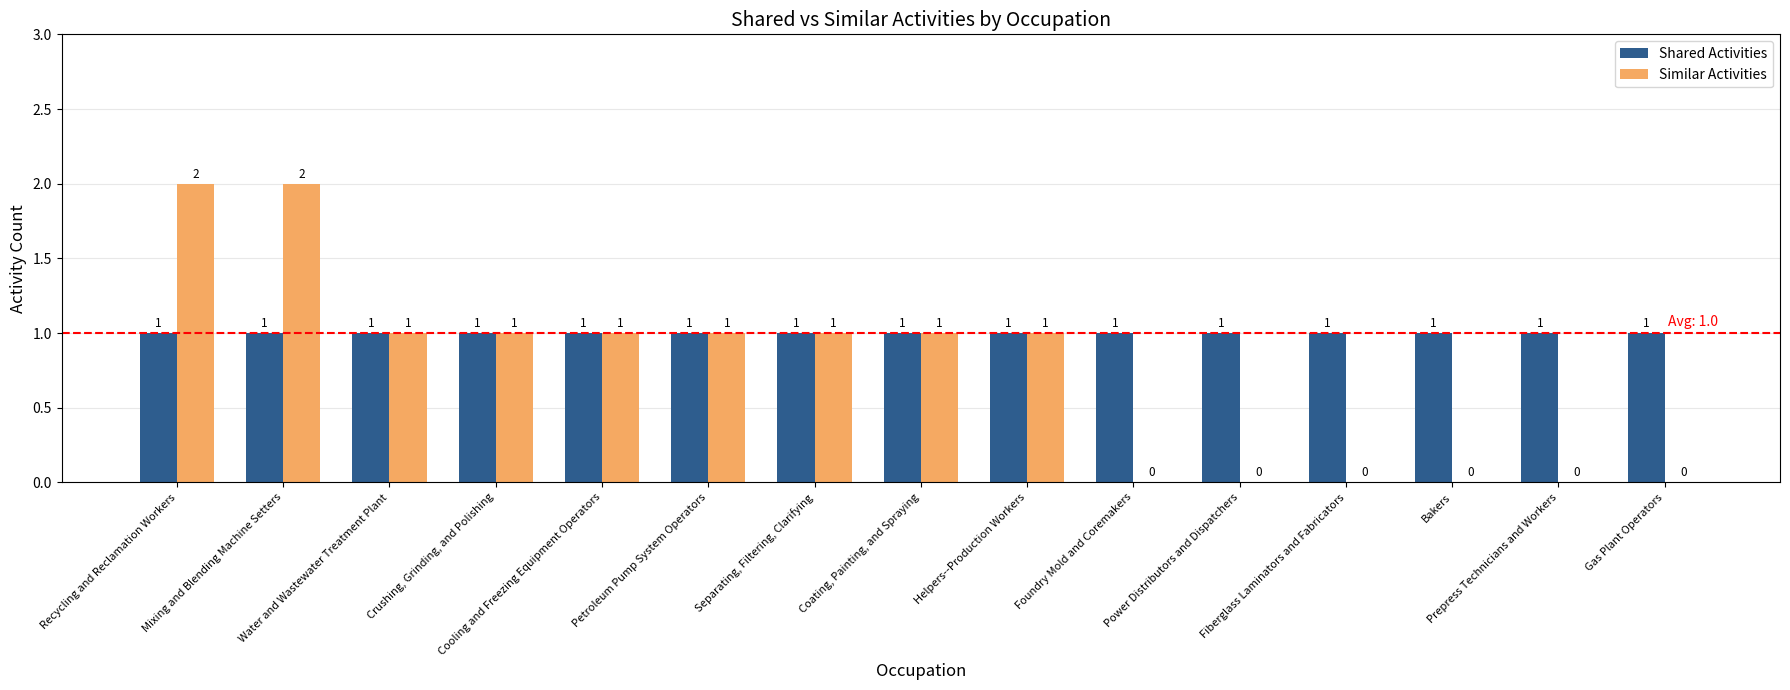

Which series has the largest total across all categories?

Shared Activities